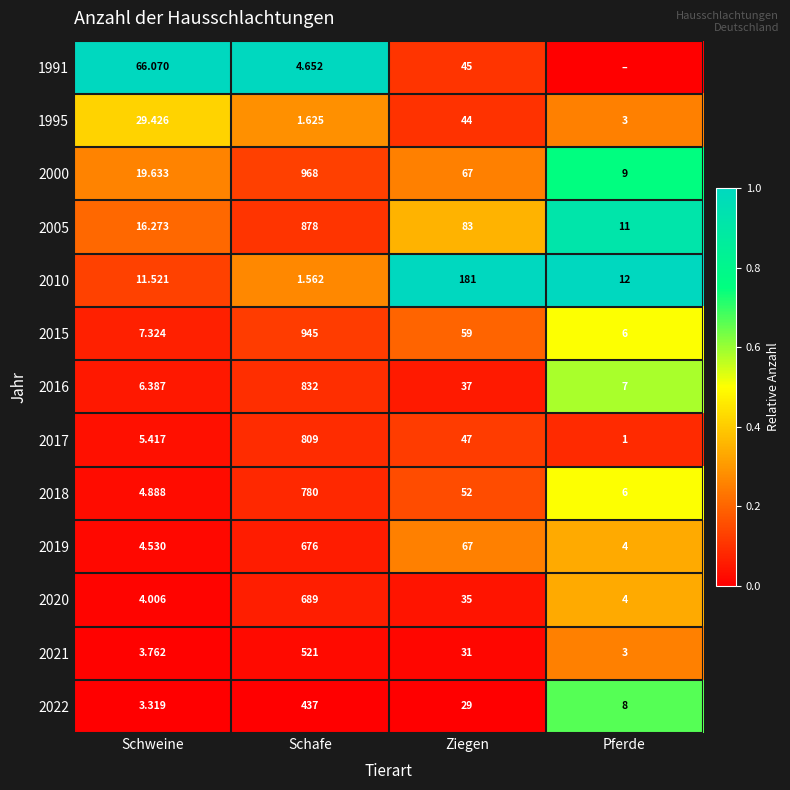

Which category has the lowest value in the 2016 series?

Schweine